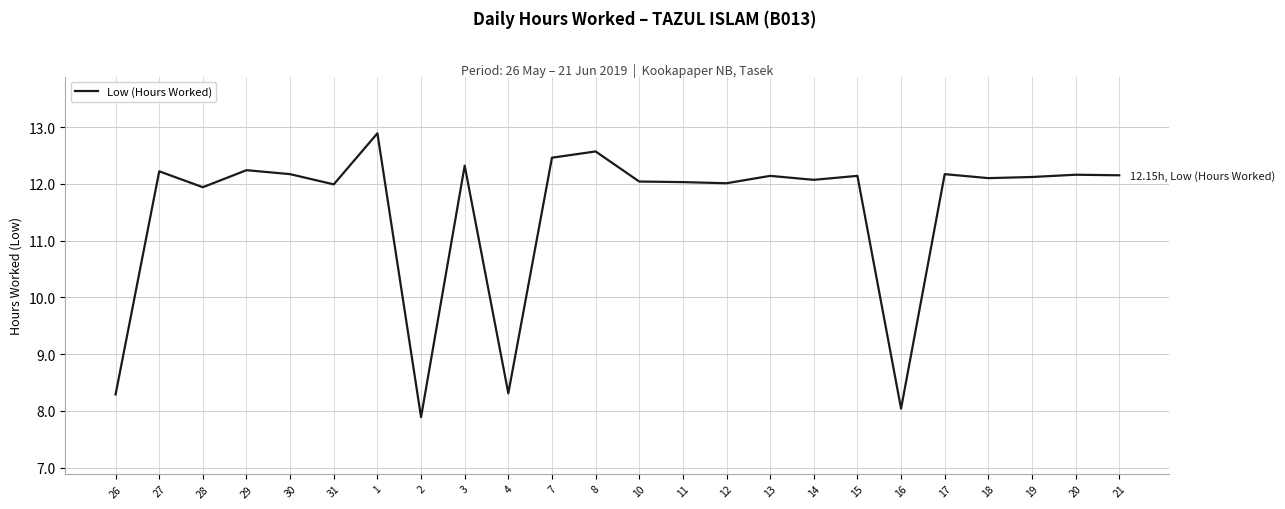

What is the difference between the values at 19 and 16?

4.1